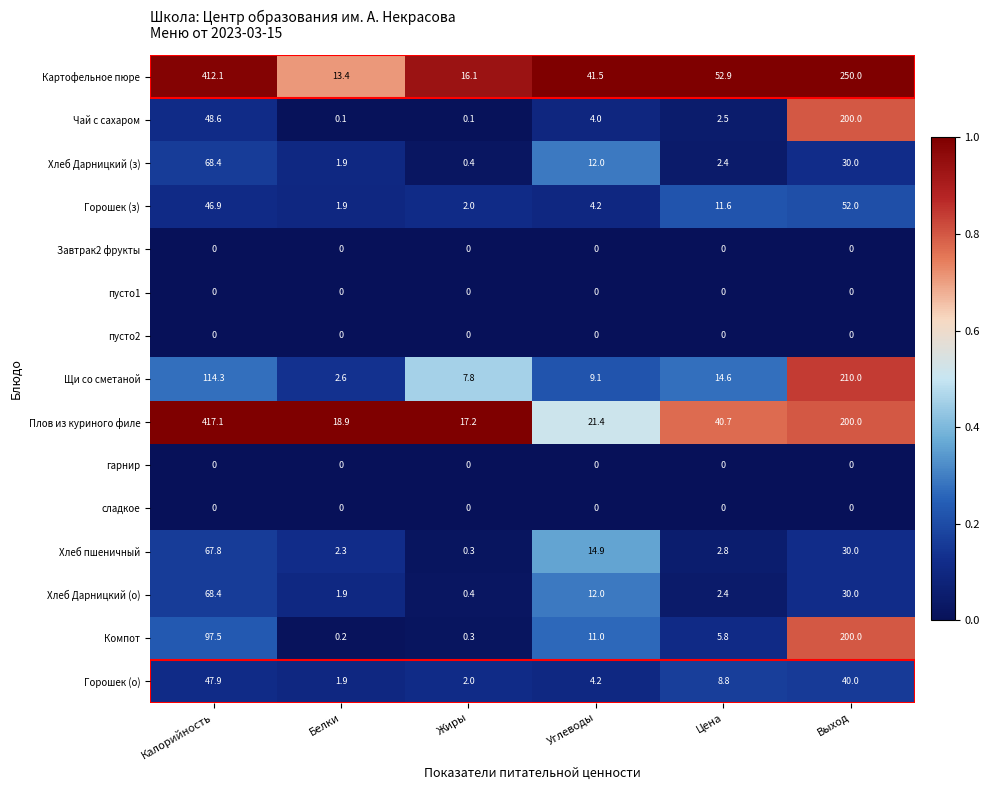

The Чай с сахаром series shows 4.0 at Углеводы. True or false?

True